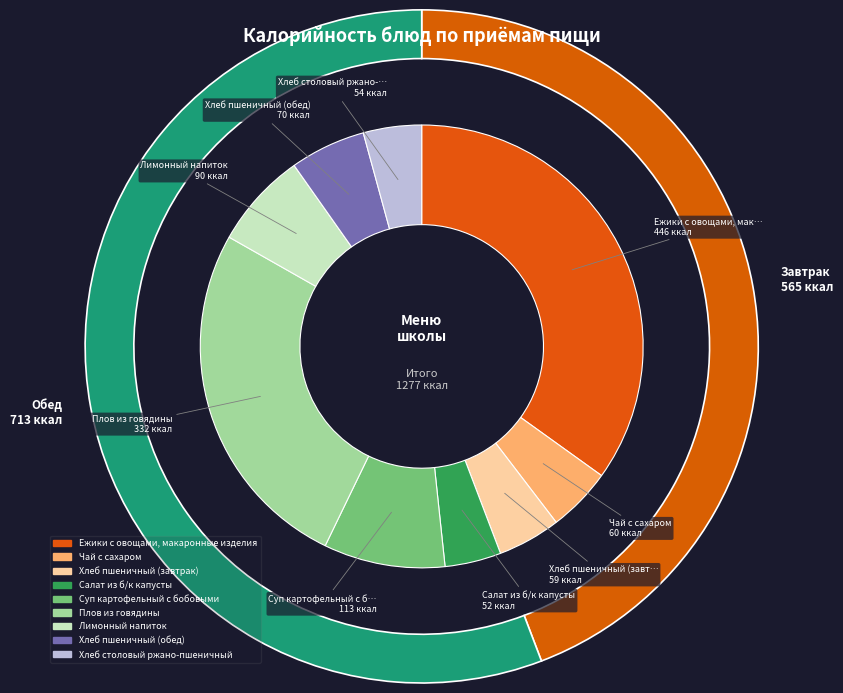

What is the ratio of the value at Суп картофельный с бобовыми to the value at Плов из говядины?

0.3